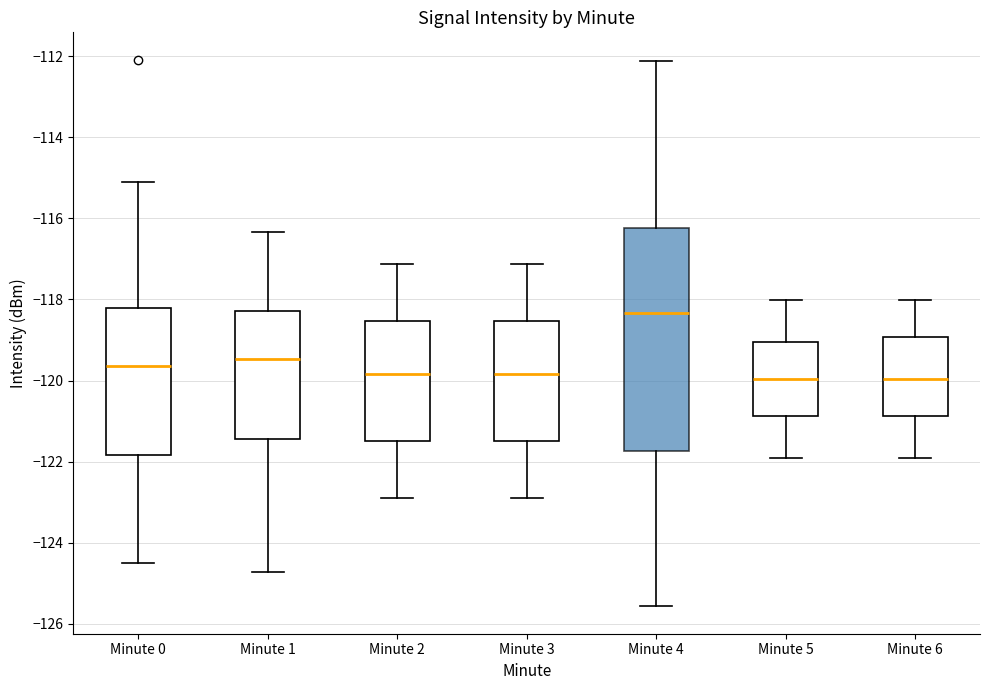

Where does the upper whisker of the box for Minute 1 end on the y-axis? The values are not printed on the chart, so give them approximately, as read against the axis.

-116.4